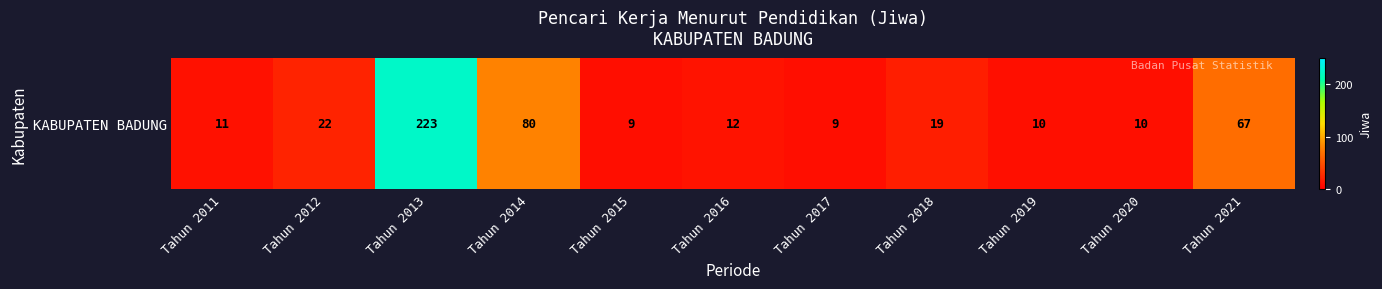

Rank the categories by value from lowest to highest.

Tahun 2015, Tahun 2017, Tahun 2019, Tahun 2020, Tahun 2011, Tahun 2016, Tahun 2018, Tahun 2012, Tahun 2021, Tahun 2014, Tahun 2013